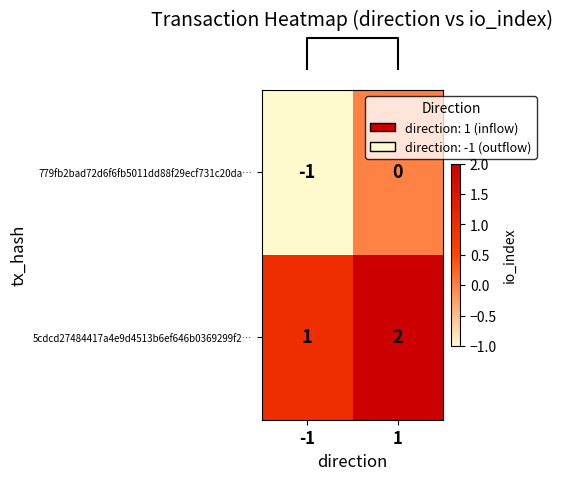

Reading left to right, transcribe all the data shown in this chart.

779fb2bad72d6f6fb5011dd88f29ecf731c20da…: -1=-1	1=0
5cdcd27484417a4e9d4513b6ef646b0369299f2…: -1=1	1=2